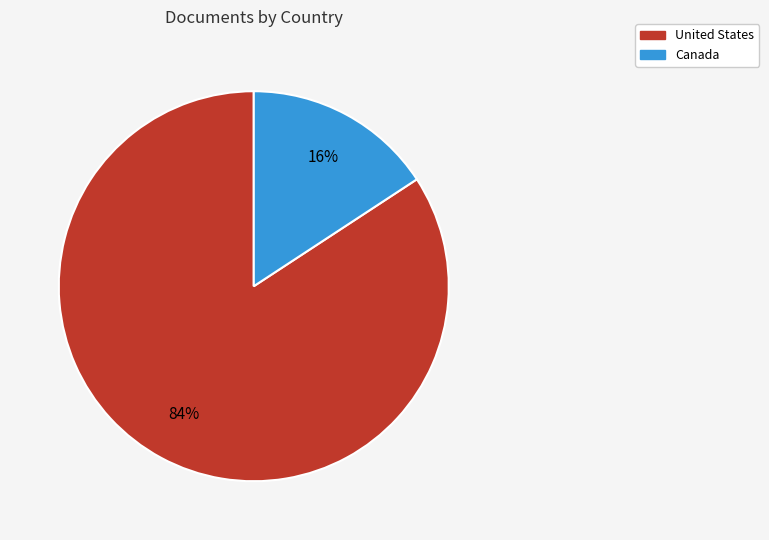

To the nearest percent, what portion does United States represent?

84%